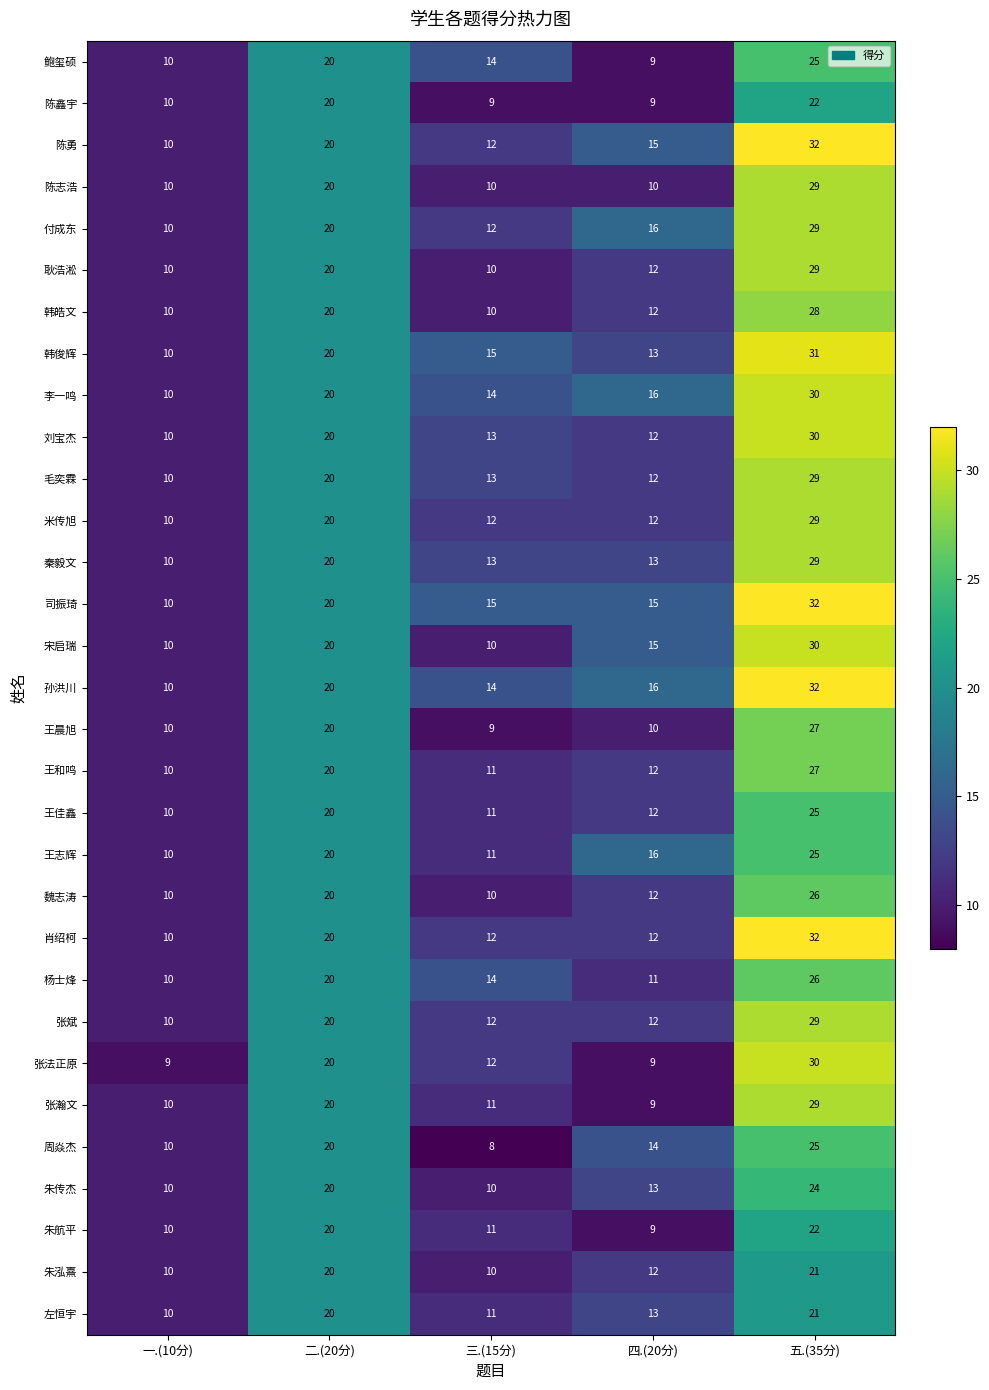

What is the spread (max minus min) of values at 五.(35分)?

11